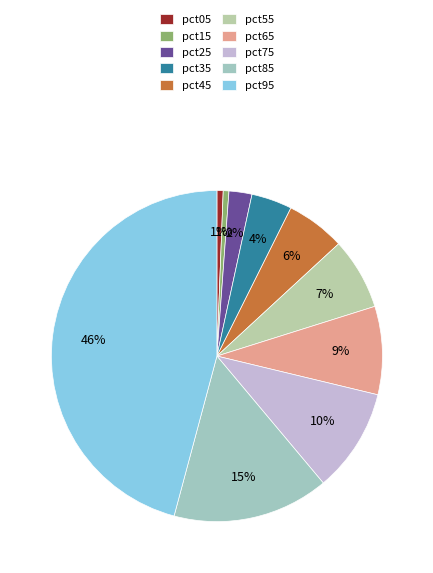

Rank the categories by value from highest to lowest.

pct95, pct85, pct75, pct65, pct55, pct45, pct35, pct25, pct05, pct15